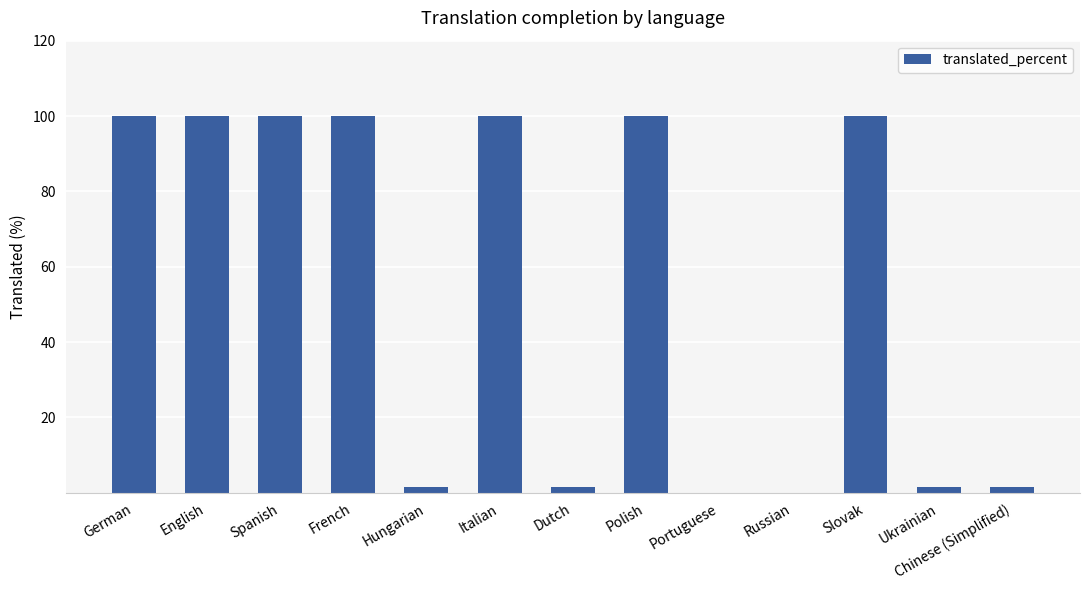

What is the sum of the values at Slovak and German?

200.0